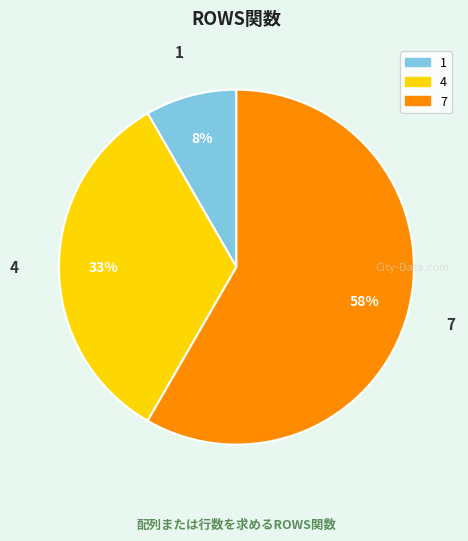

Which slice is the smallest?

1